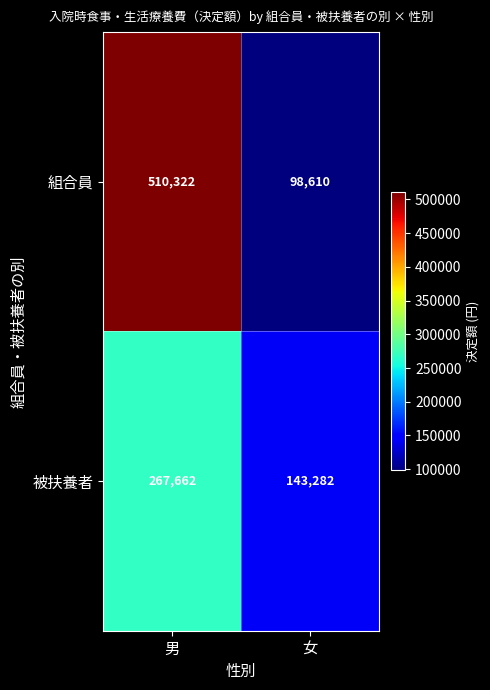

Reading left to right, extract all data points from this chart.

組合員: 男=510322	女=98610
被扶養者: 男=267662	女=143282